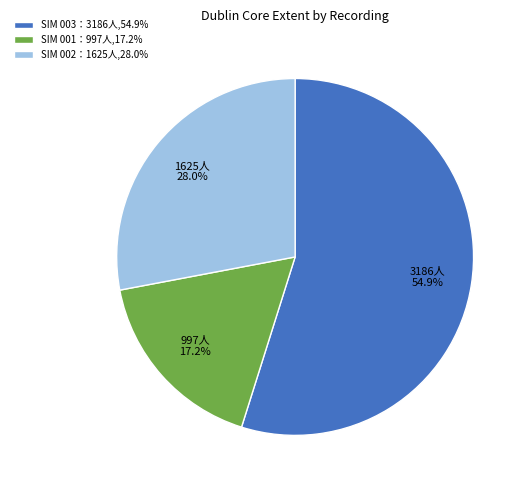

Which slice is the largest?

SIM 003：3186人,54.9%